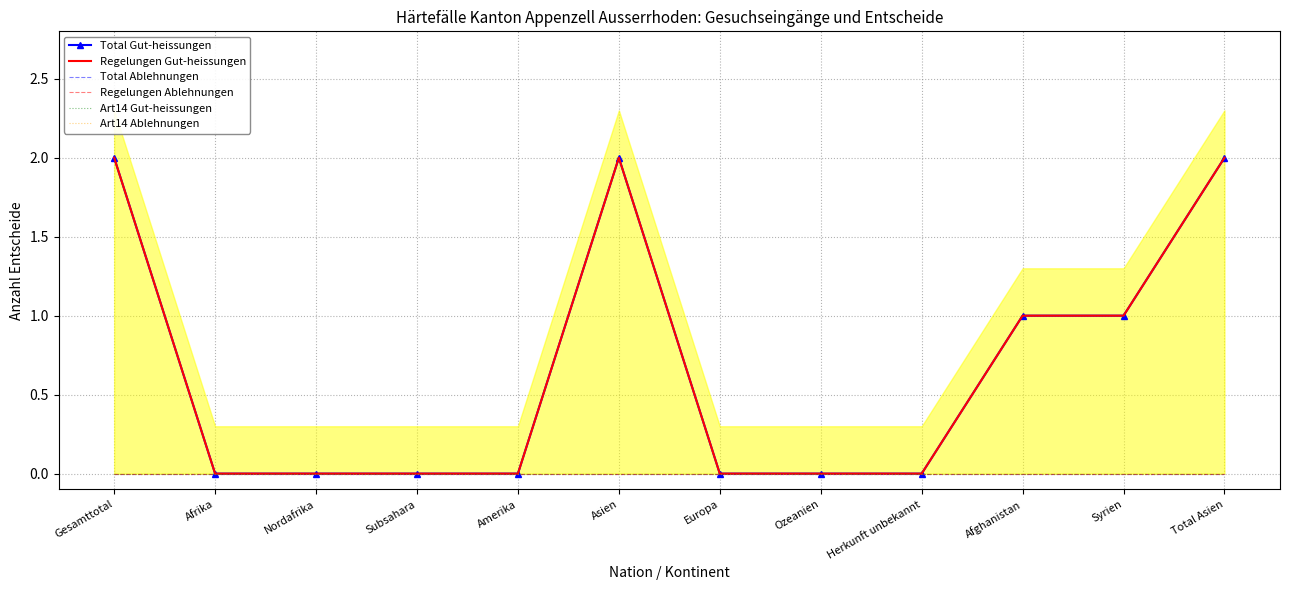

True or false: Art14 Gut-heissungen and Regelungen Gut-heissungen cross at least once.

False